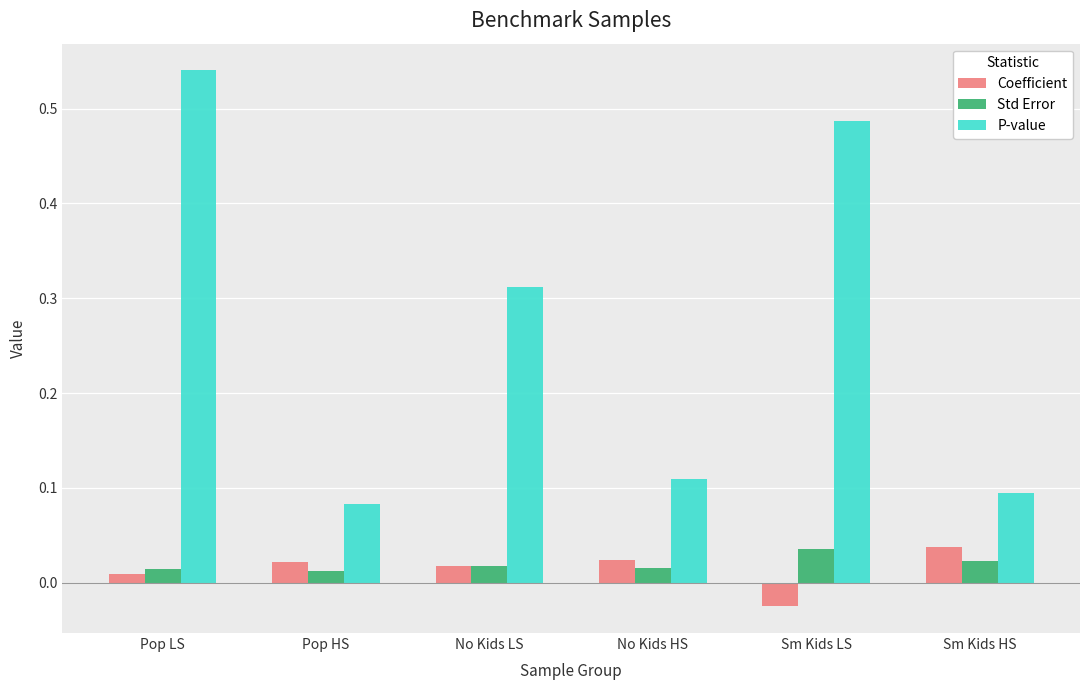

How many bars are there in each group?

3